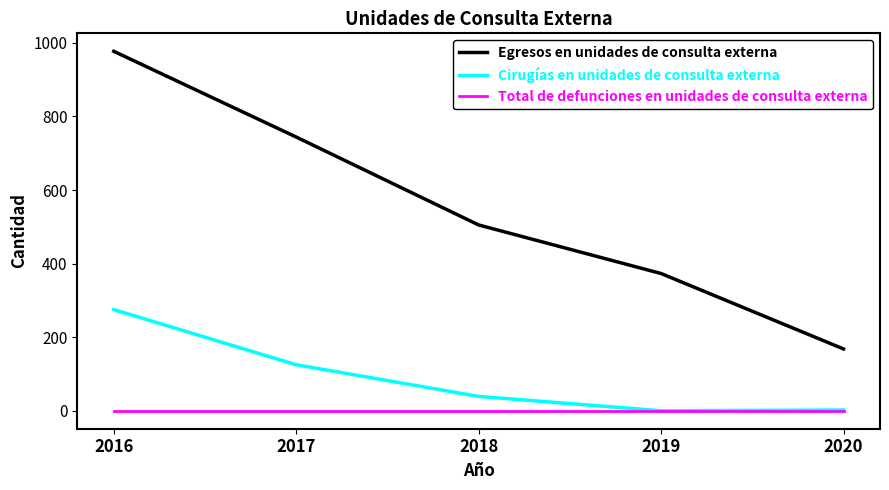

True or false: Total de defunciones en unidades de consulta externa and Egresos en unidades de consulta externa intersect in this chart.

False